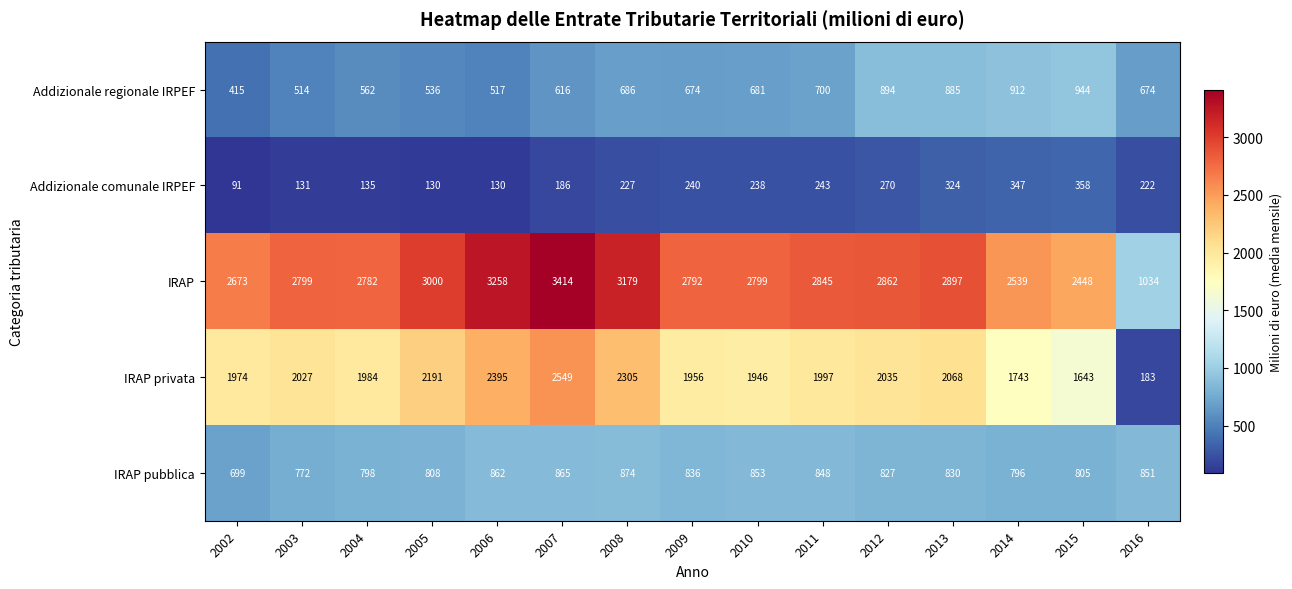

What is the difference between the second highest and second lowest values in the Addizionale comunale IRPEF series?

217